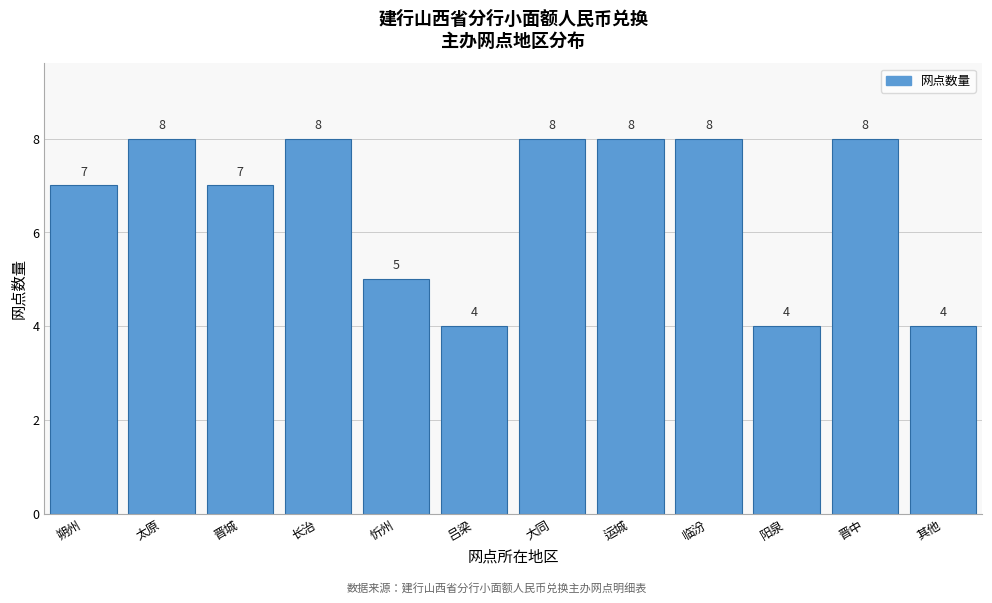

Reading left to right, list all the values displayed in this chart.

7	8	7	8	5	4	8	8	8	4	8	4